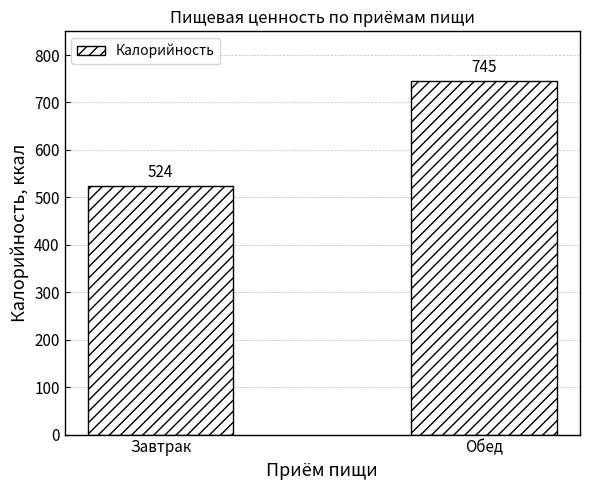

What is the change in value from Завтрак to Обед?

+221